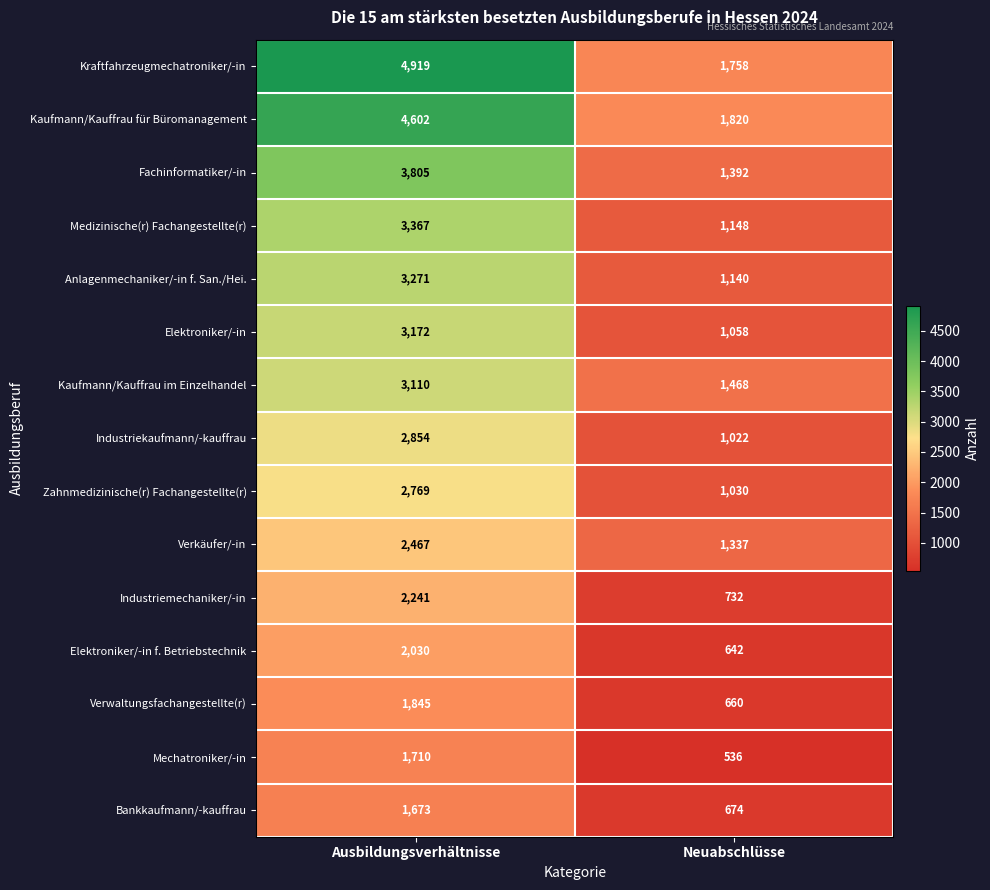

Reading left to right, list all the values displayed in this chart.

Kraftfahrzeugmechatroniker/-in: 4919	1758
Kaufmann/Kauffrau für Büromanagement: 4602	1820
Fachinformatiker/-in: 3805	1392
Medizinische(r) Fachangestellte(r): 3367	1148
Anlagenmechaniker/-in f. San./Hei.: 3271	1140
Elektroniker/-in: 3172	1058
Kaufmann/Kauffrau im Einzelhandel: 3110	1468
Industriekaufmann/-kauffrau: 2854	1022
Zahnmedizinische(r) Fachangestellte(r): 2769	1030
Verkäufer/-in: 2467	1337
Industriemechaniker/-in: 2241	732
Elektroniker/-in f. Betriebstechnik: 2030	642
Verwaltungsfachangestellte(r): 1845	660
Mechatroniker/-in: 1710	536
Bankkaufmann/-kauffrau: 1673	674